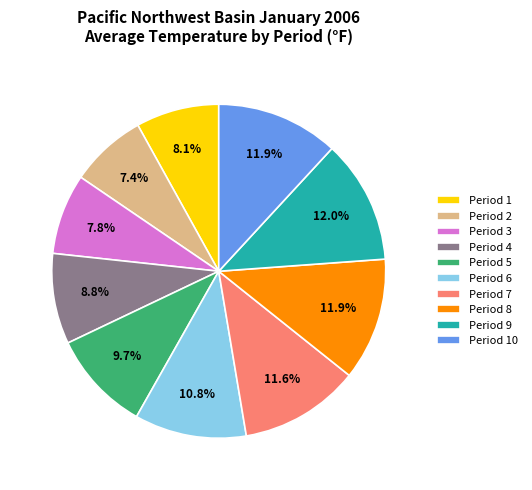

How many segments does this pie chart have?

10